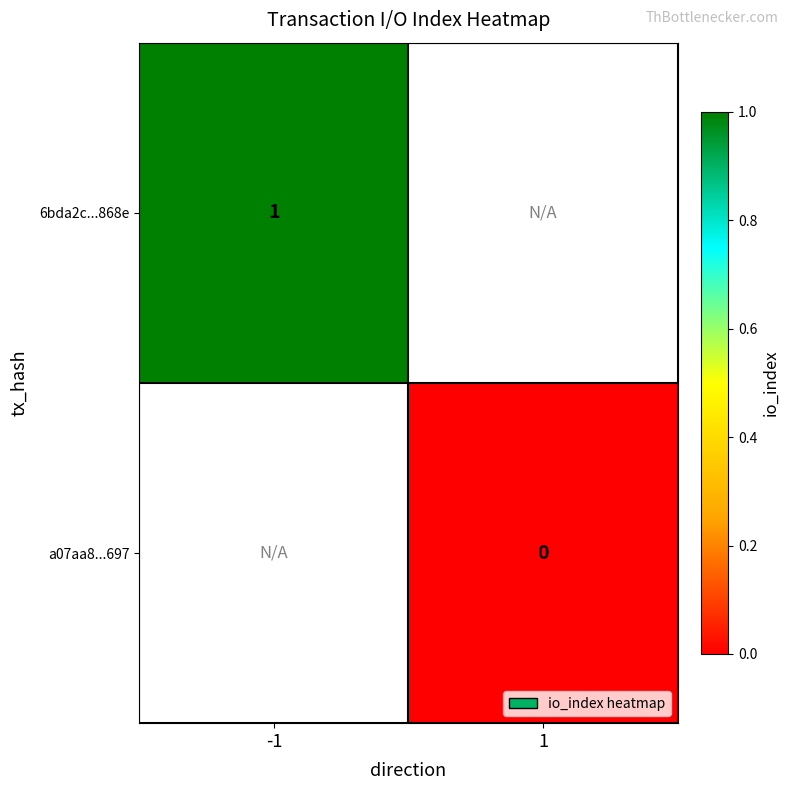

True or false: 6bda2c...868e has a value of 0 at -1.

False